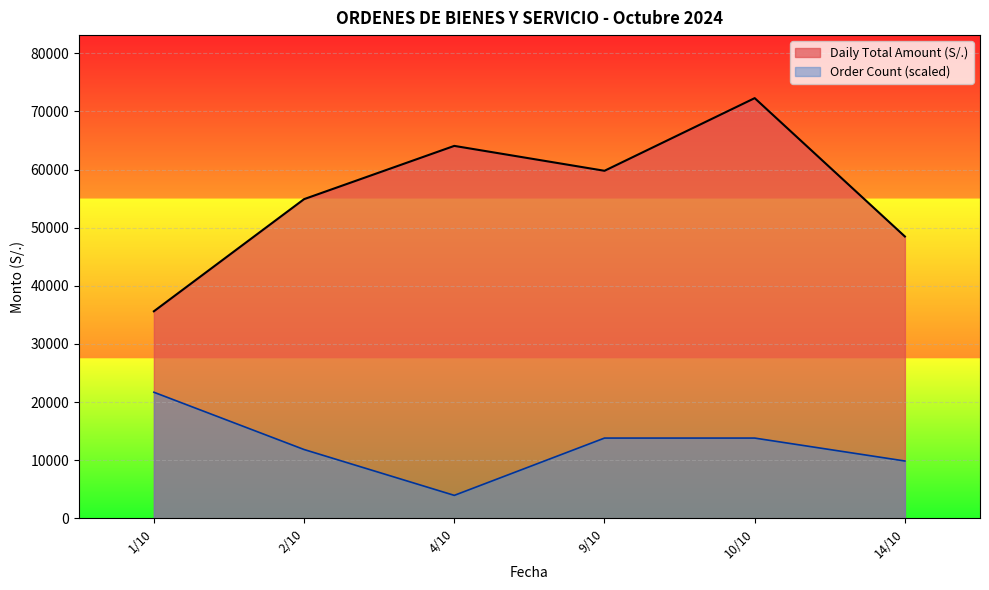

True or false: Order Count (scaled) and Daily Total Amount (S/.) cross at least once.

False